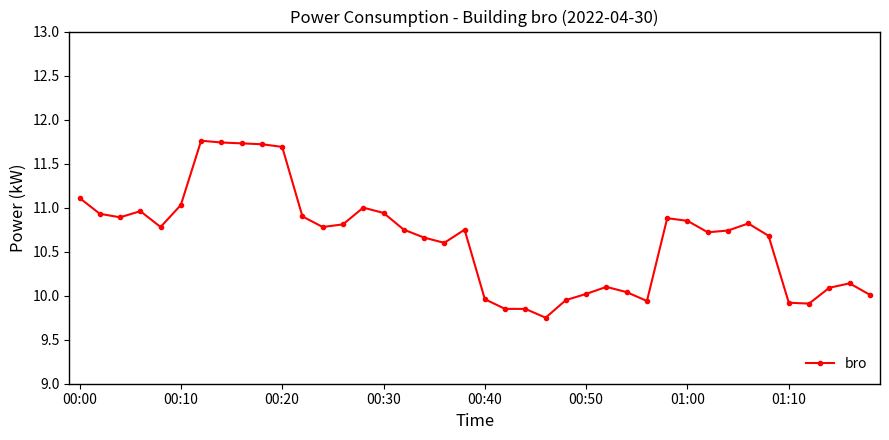

True or false: the data has more than 2 interior local peaks.

True